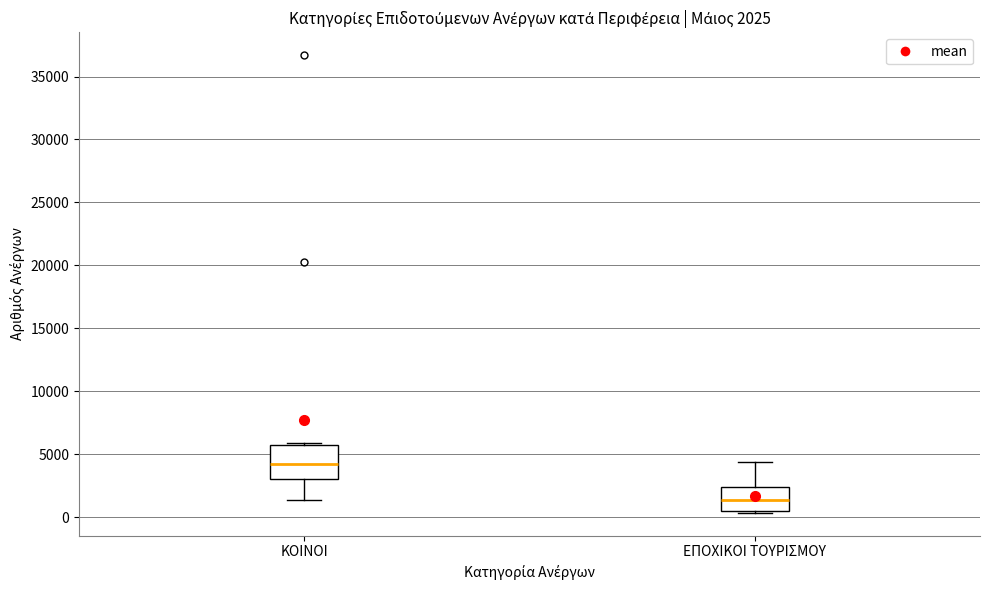

Which box's median line is the lowest?

ΕΠΟΧΙΚΟΙ ΤΟΥΡΙΣΜΟΥ